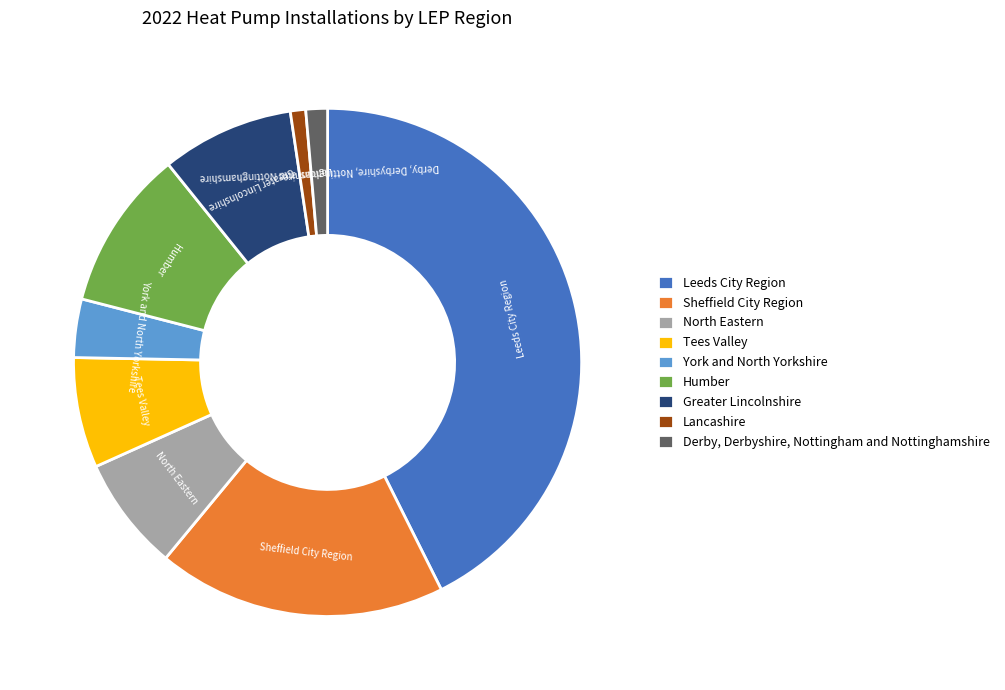

Is there any slice that represents more than half of the pie?

No